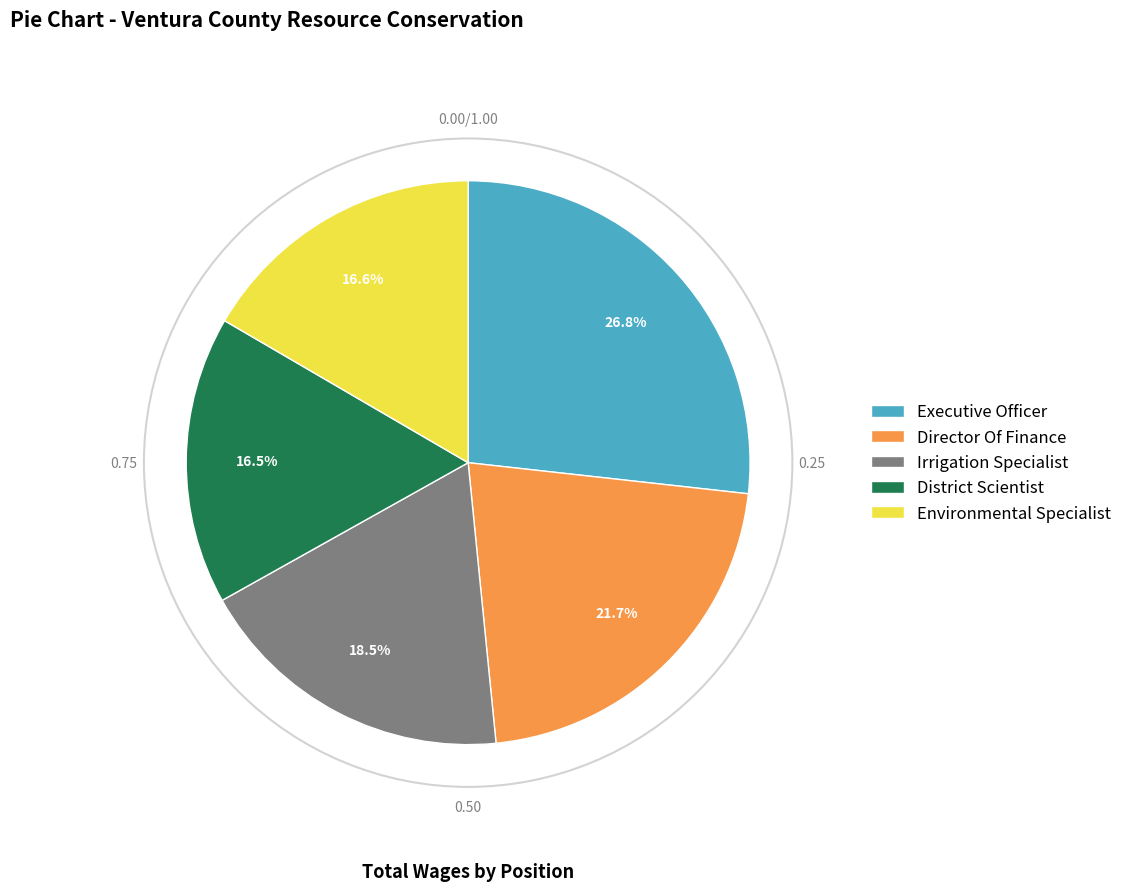

Does Executive Officer account for over 50% of the chart?

No